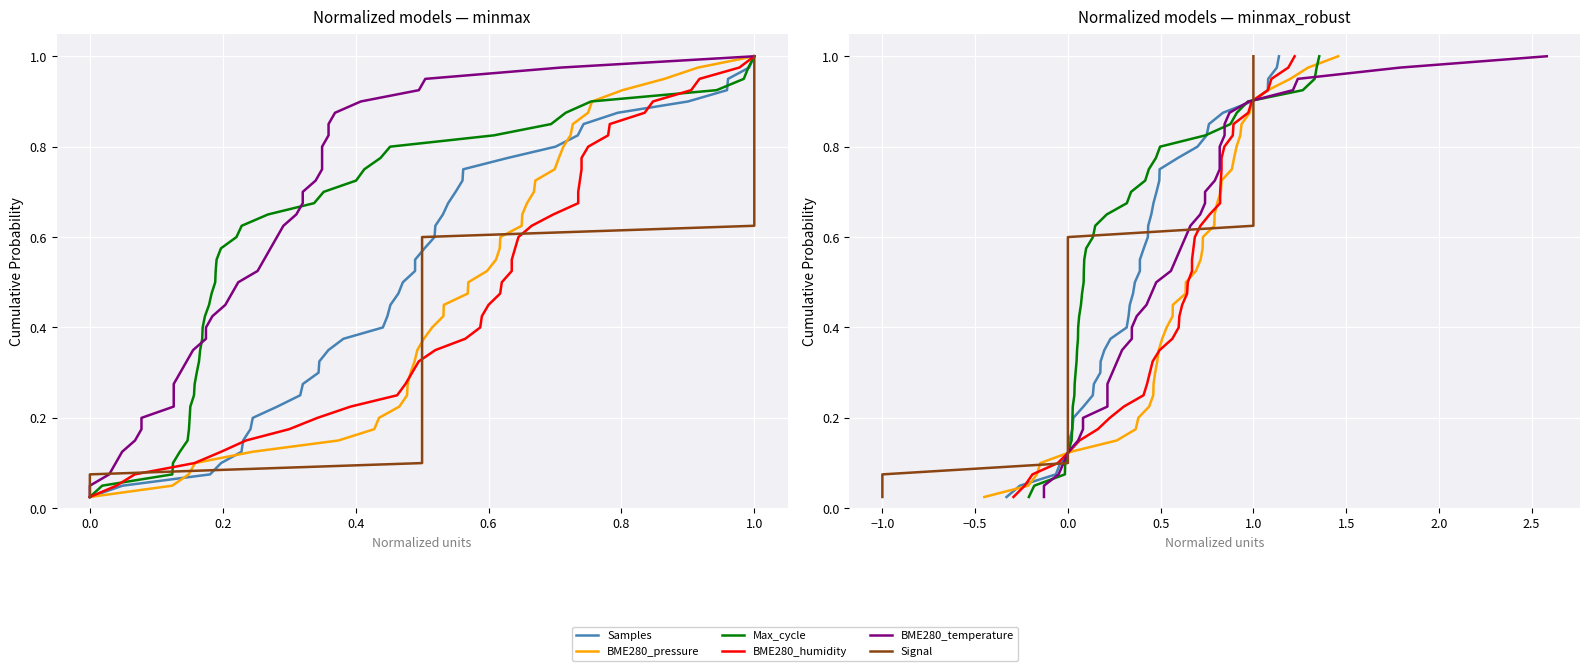

At how many categories does at least one series exceed 0?

40